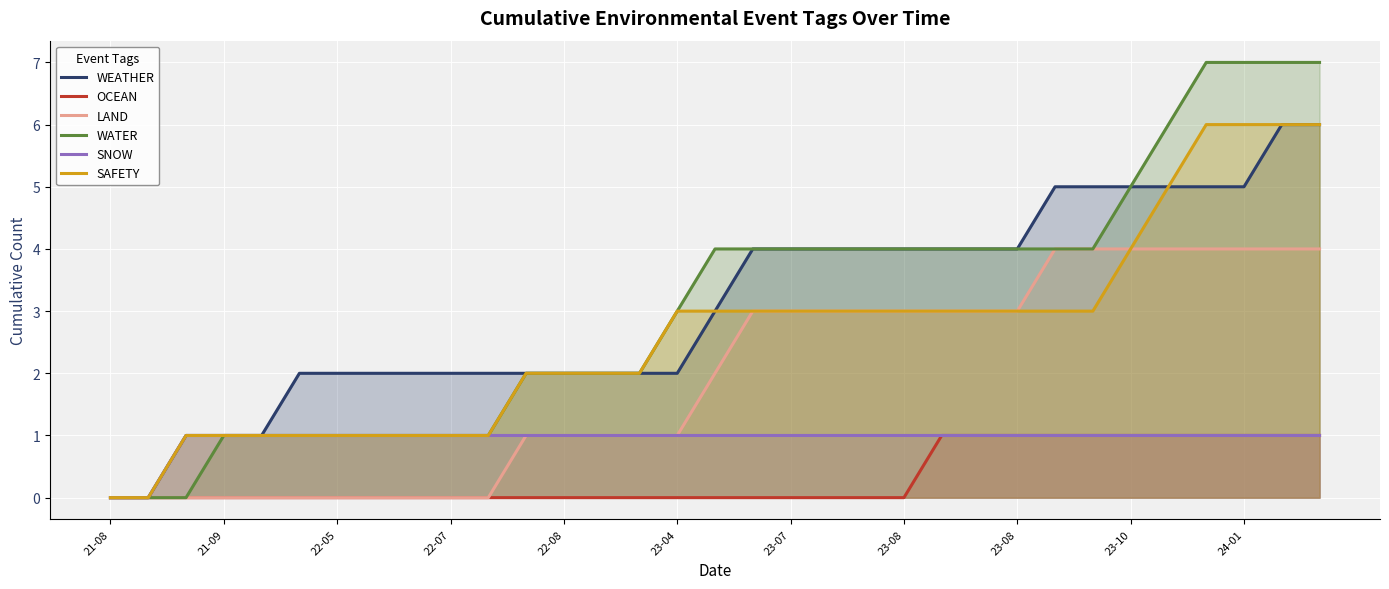

True or false: SNOW and LAND cross at least once.

False